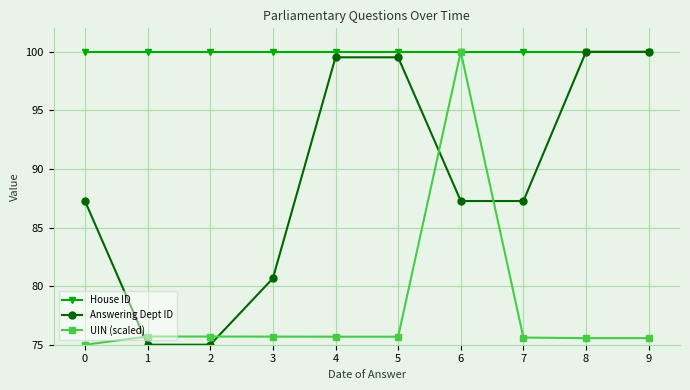

What is the sum of all House ID values?

1000.0